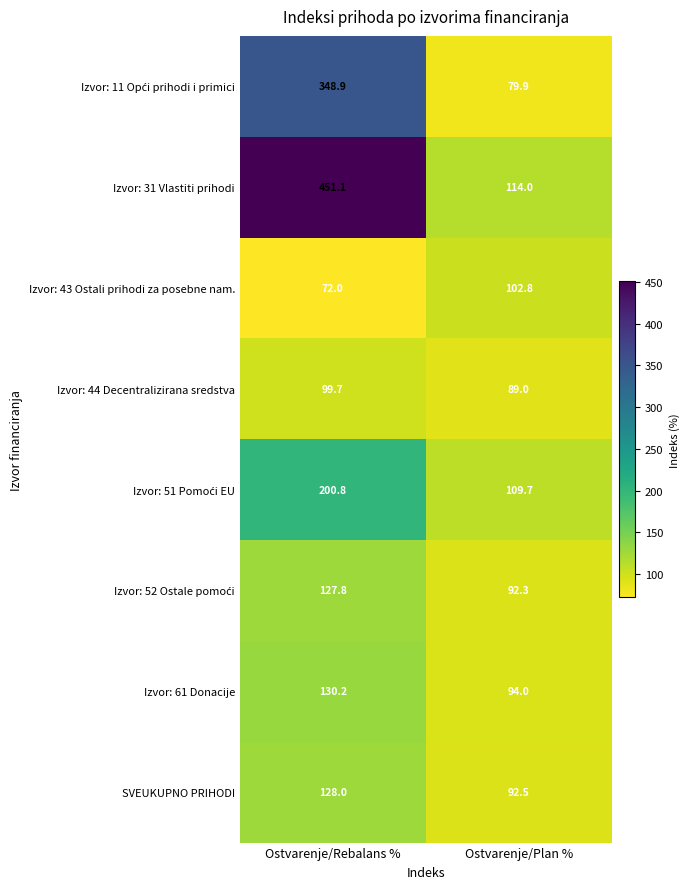

At which label is Izvor: 61 Donacije closest to 112?

Ostvarenje/Plan %